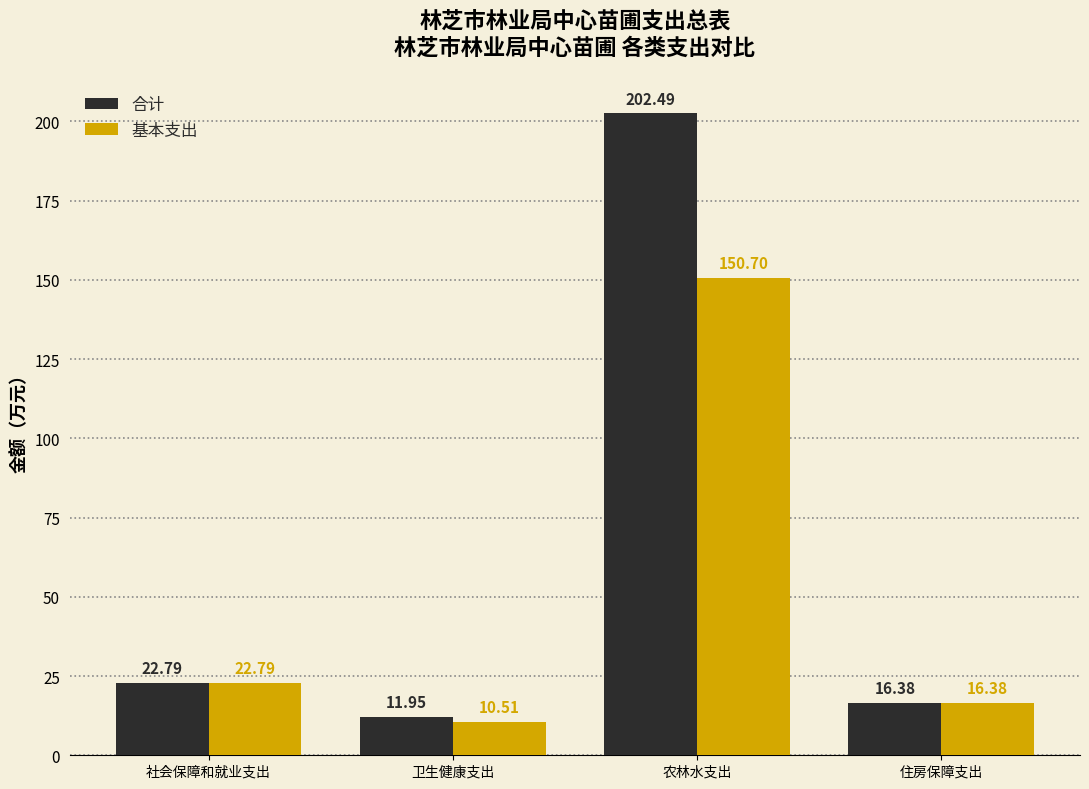

What is the label of the 4th bar from the right?

社会保障和就业支出